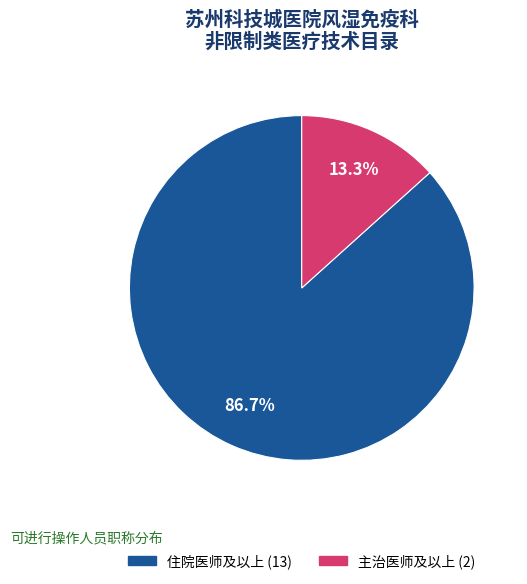

To the nearest percent, what percentage of the pie is 住院医师及以上?

87%